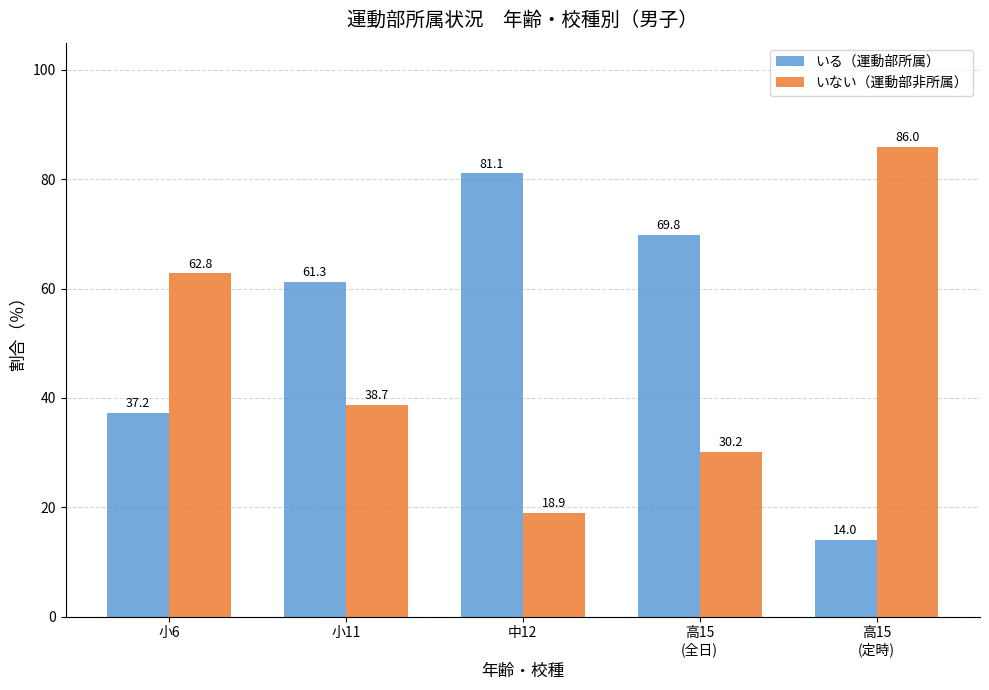

What is the value of the いない（運動部非所属） bar at the 1st from the left?

62.8